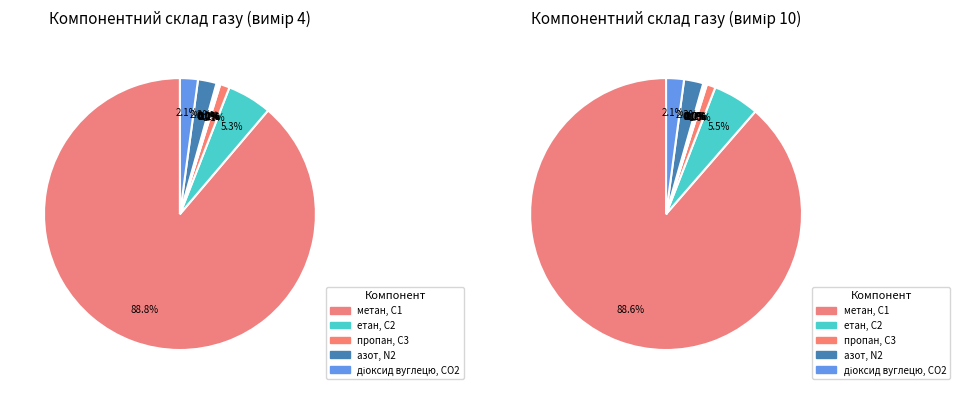

True or false: діоксид вуглецю, CО2 accounts for 2% of the total.

True